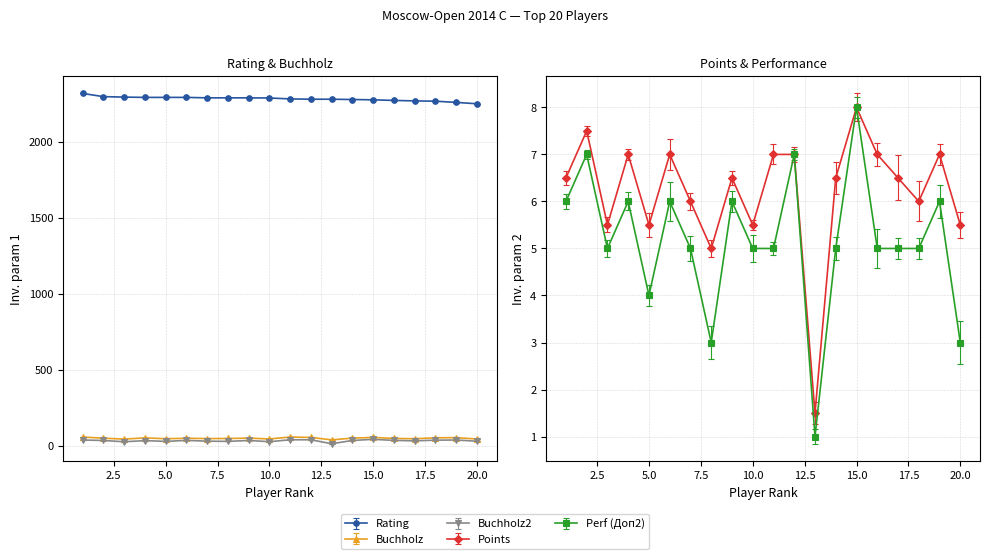

What is the difference between the highest and lowest values at 5?

2289.0